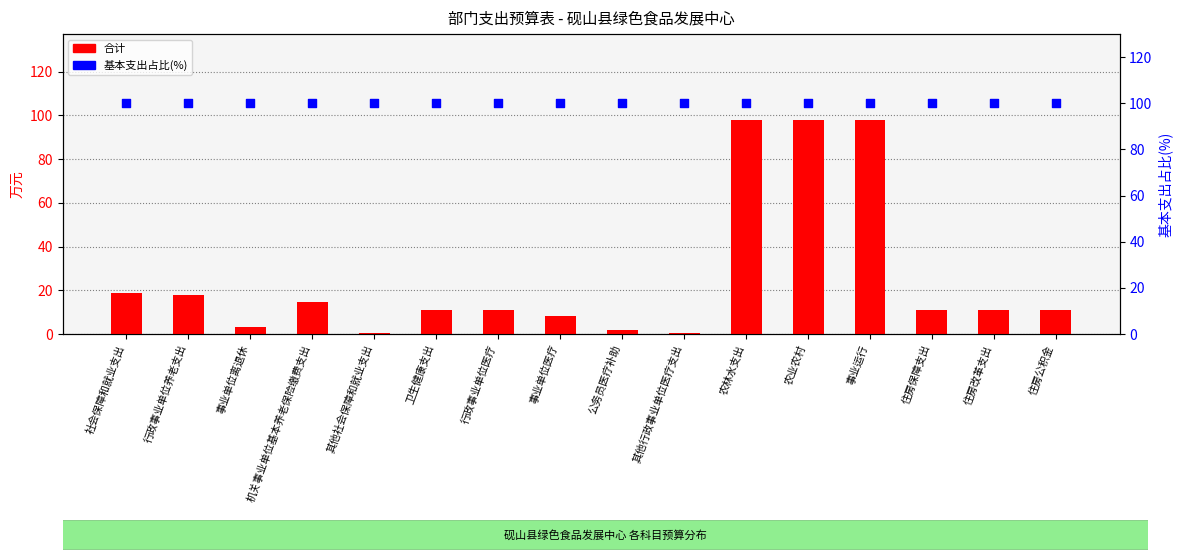

Is the value of 基本支出占比 at 其他社会保障和就业支出 greater than the value of 合计 at 住房改革支出?

Yes